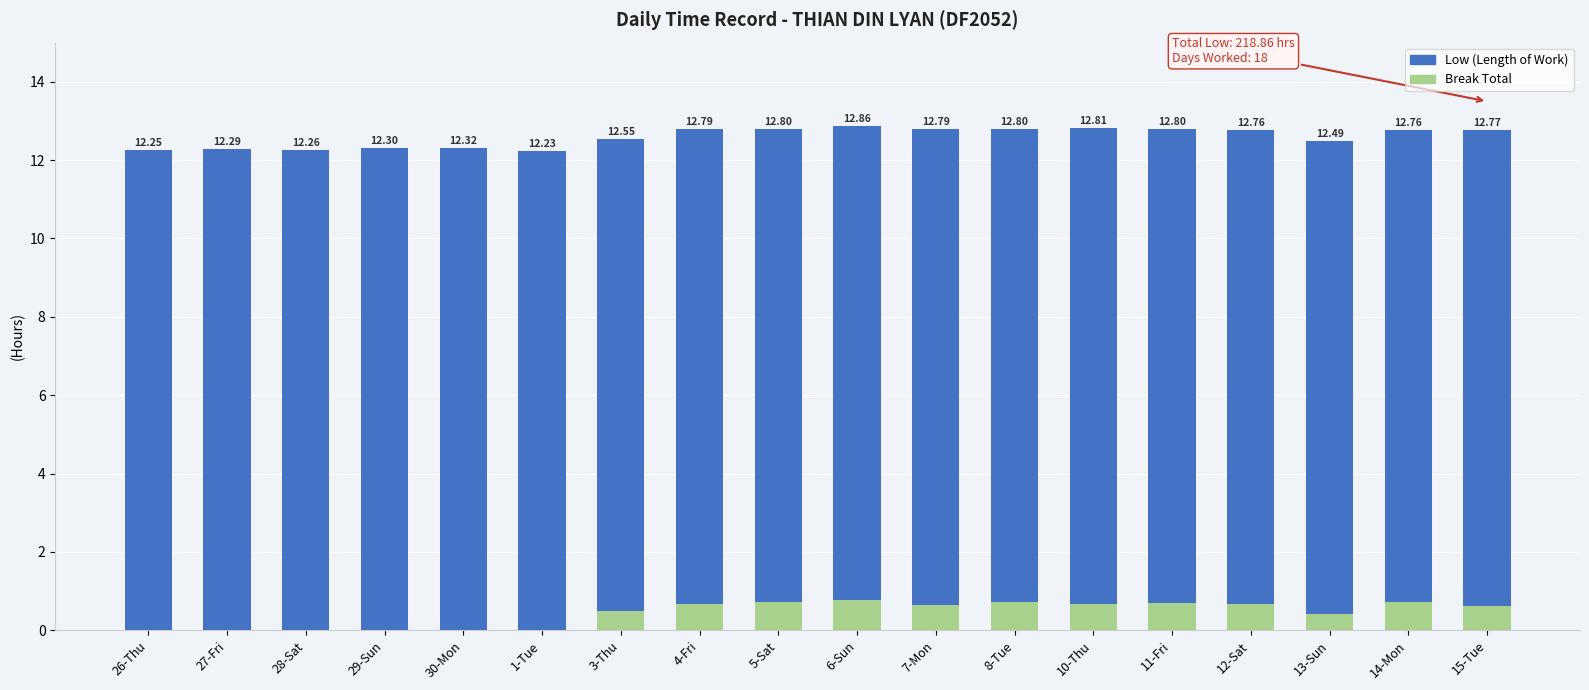

Are the bars horizontal?

No